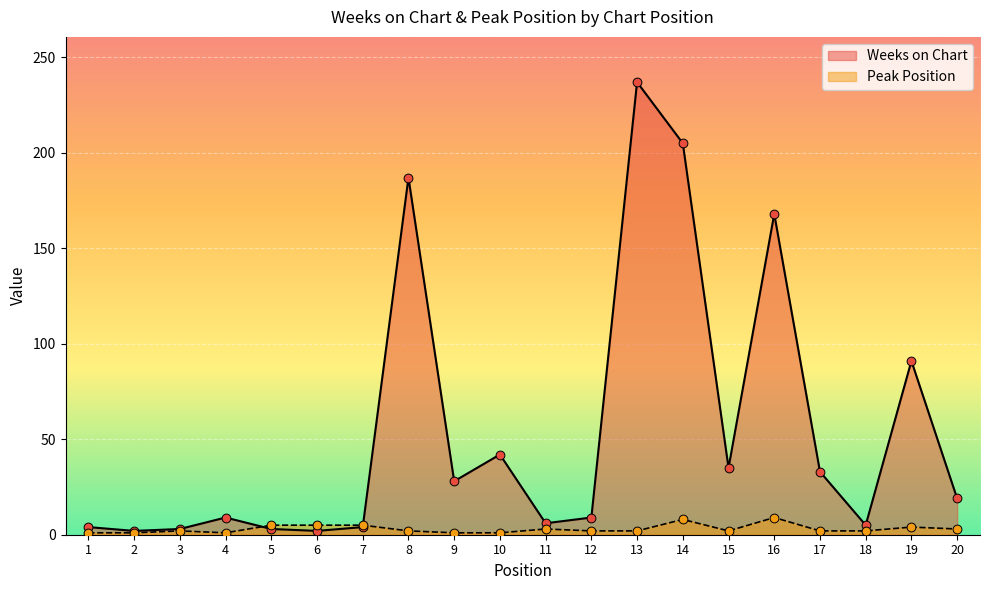

Which series has the largest Y range (max minus min)?

Weeks on Chart